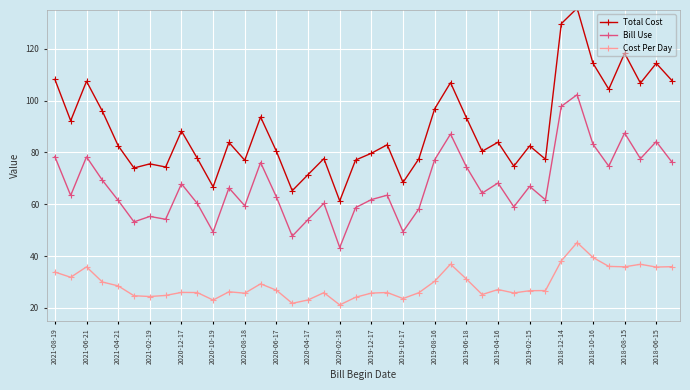

Does the chart display data point markers on the line(s)?

Yes